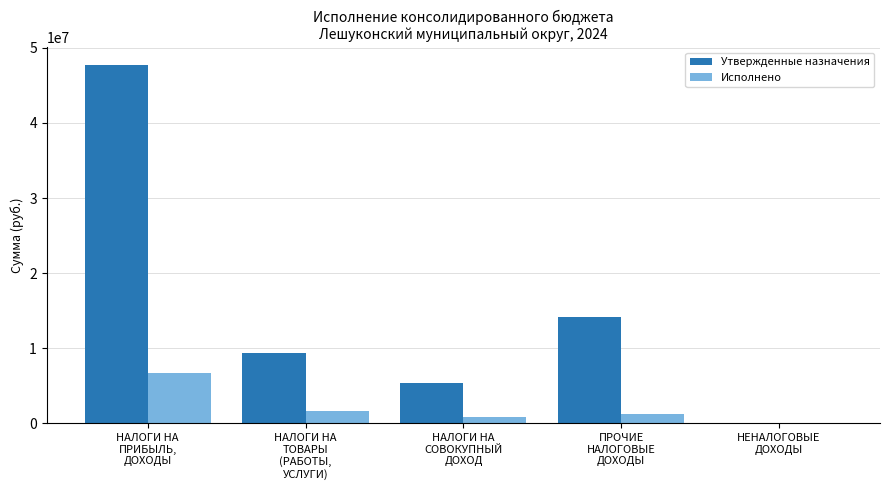

What is the maximum value for Исполнено?

6701652.9